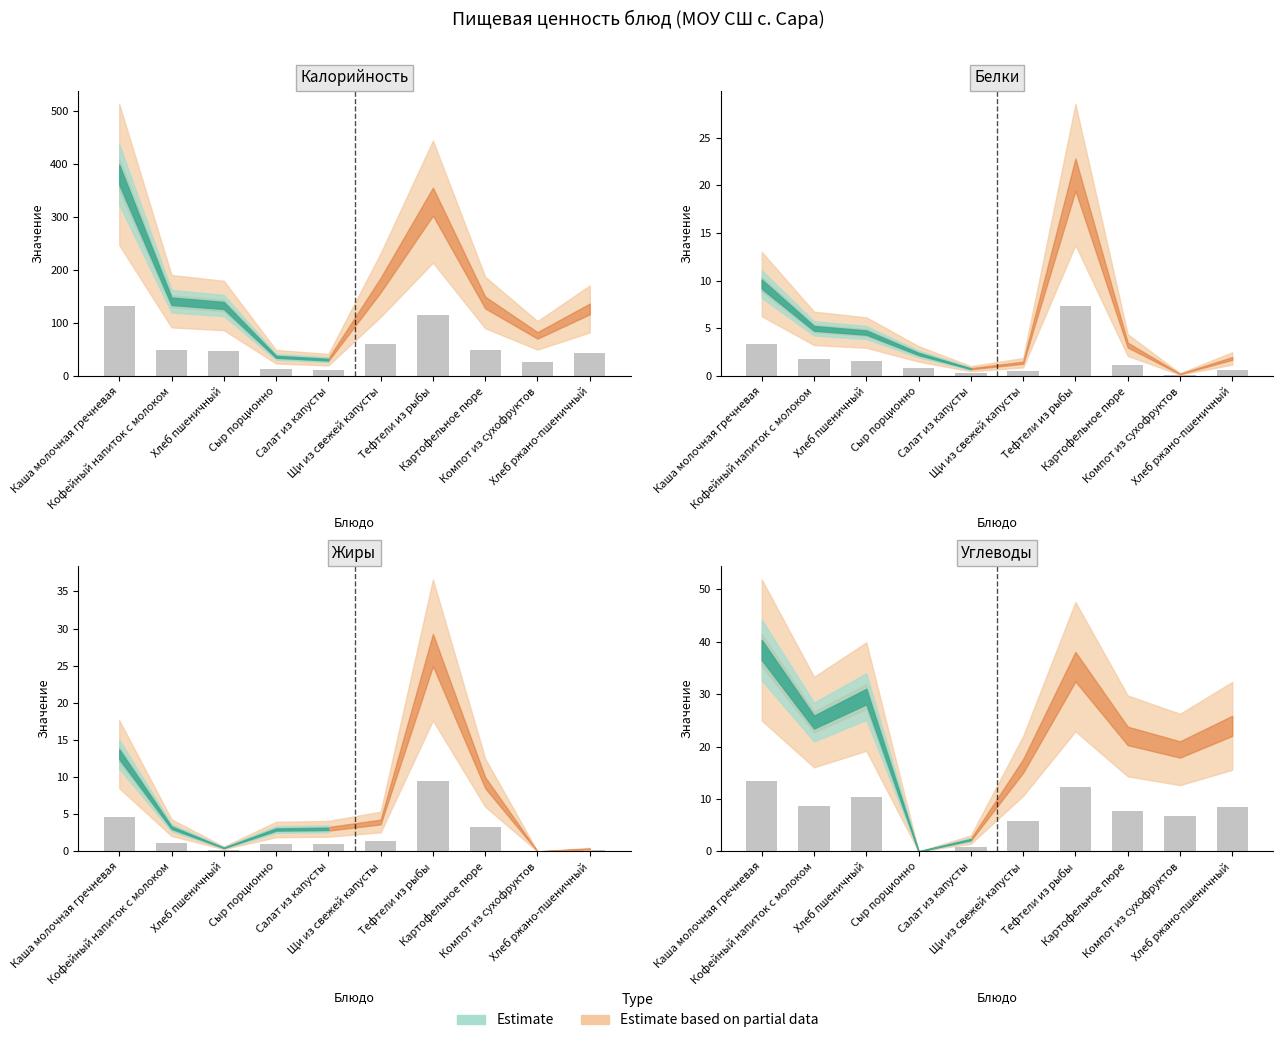

Reading right to left, list all the values displayed in this chart.

Калорийность: 44.3	26.9	48.6	115.3	60.1	10.8	12.7	46.6	49.4	133.1
Белки: 0.6	0.1	1.1	7.4	0.5	0.3	0.8	1.6	1.8	3.4
Жиры: 0.1	0.0	3.2	9.5	1.4	1.1	1.0	0.2	1.1	4.6
Углеводы: 8.4	6.8	7.7	12.3	5.7	0.8	0.0	10.3	8.6	13.4